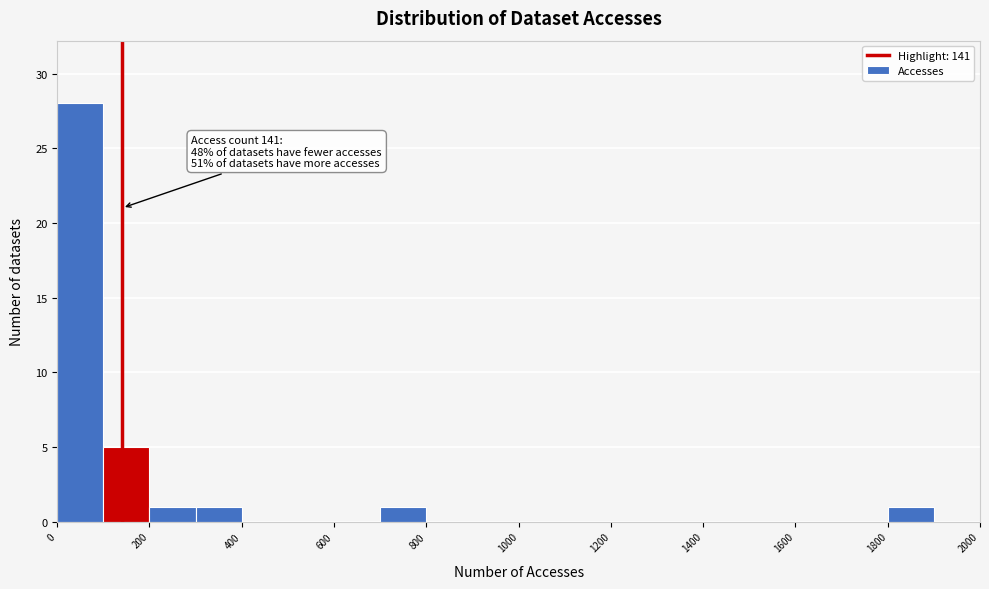

Over which range of the x-axis is the bar tallest?

0 to 100